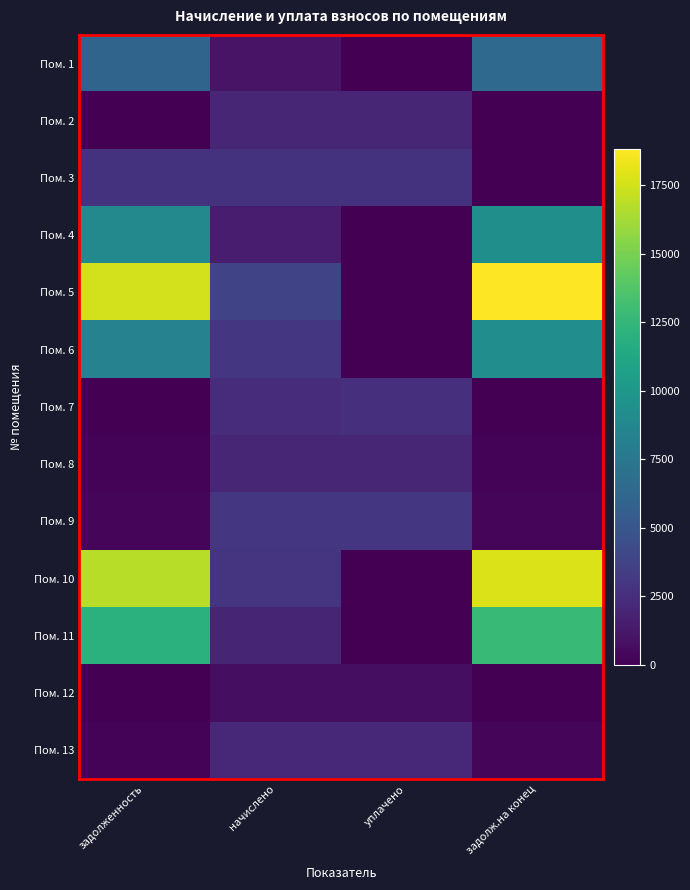

Reading left to right, list all the values displayed in this chart.

Пом. 1: задолженность=6066.1	начислено=986.0	уплачено=0.0	задолж.на конец=6412.7
Пом. 2: задолженность=0.0	начислено=2031.5	уплачено=2031.5	задолж.на конец=0.0
Пом. 3: задолженность=2785.9	начислено=2785.9	уплачено=2785.9	задолж.на конец=0.0
Пом. 4: задолженность=8843.4	начислено=1437.5	уплачено=0.0	задолж.на конец=9348.6
Пом. 5: задолженность=17559.0	начислено=3829.0	уплачено=0.0	задолж.на конец=18814.9
Пом. 6: задолженность=8331.5	начислено=2946.2	уплачено=0.0	задолж.на конец=9218.7
Пом. 7: задолженность=0.0	начислено=2387.9	уплачено=2586.9	задолж.на конец=0.0
Пом. 8: задолженность=167.3	начислено=2007.7	уплачено=2007.7	задолж.на конец=167.3
Пом. 9: задолженность=251.0	начислено=3011.6	уплачено=3011.6	задолж.на конец=251.0
Пом. 10: задолженность=16813.5	начислено=2875.0	уплачено=0.0	задолж.на конец=17809.5
Пом. 11: задолженность=12022.9	начислено=1954.3	уплачено=0.0	задолж.на конец=12709.9
Пом. 12: задолженность=0.0	начислено=677.2	уплачено=677.2	задолж.на конец=0.0
Пом. 13: задолженность=178.2	начислено=2138.4	уплачено=2138.1	задолж.на конец=356.4